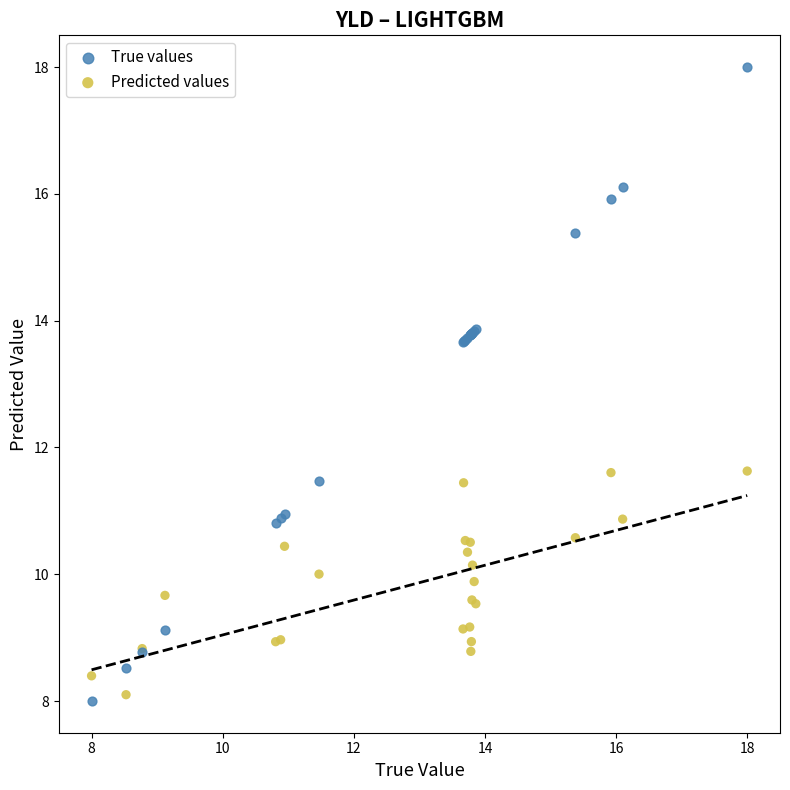

What is the X range (max minus min) for the scatter plot?

10.0